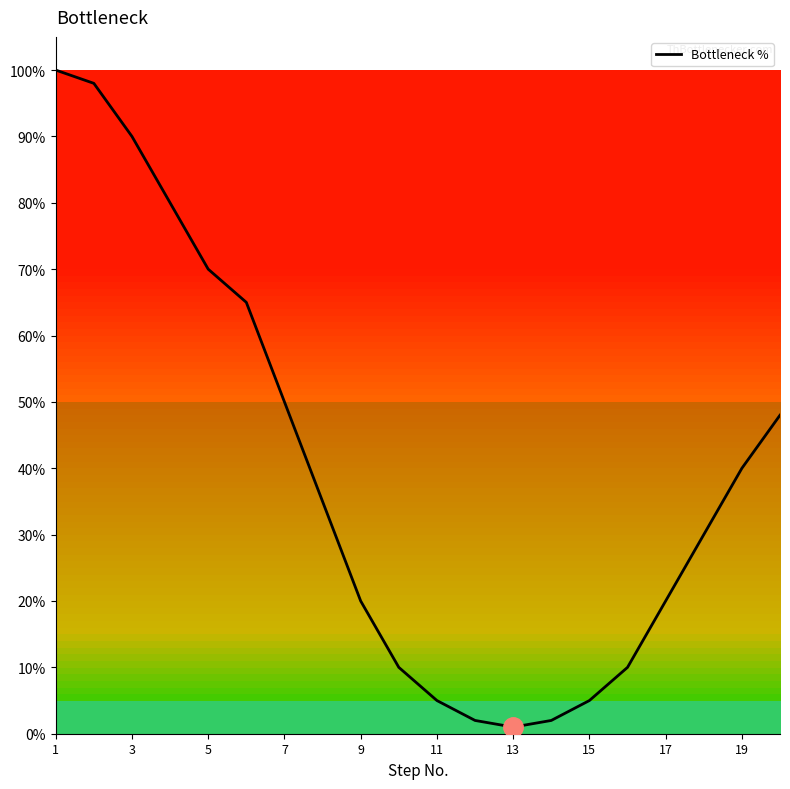

What is the sum of all values?

781